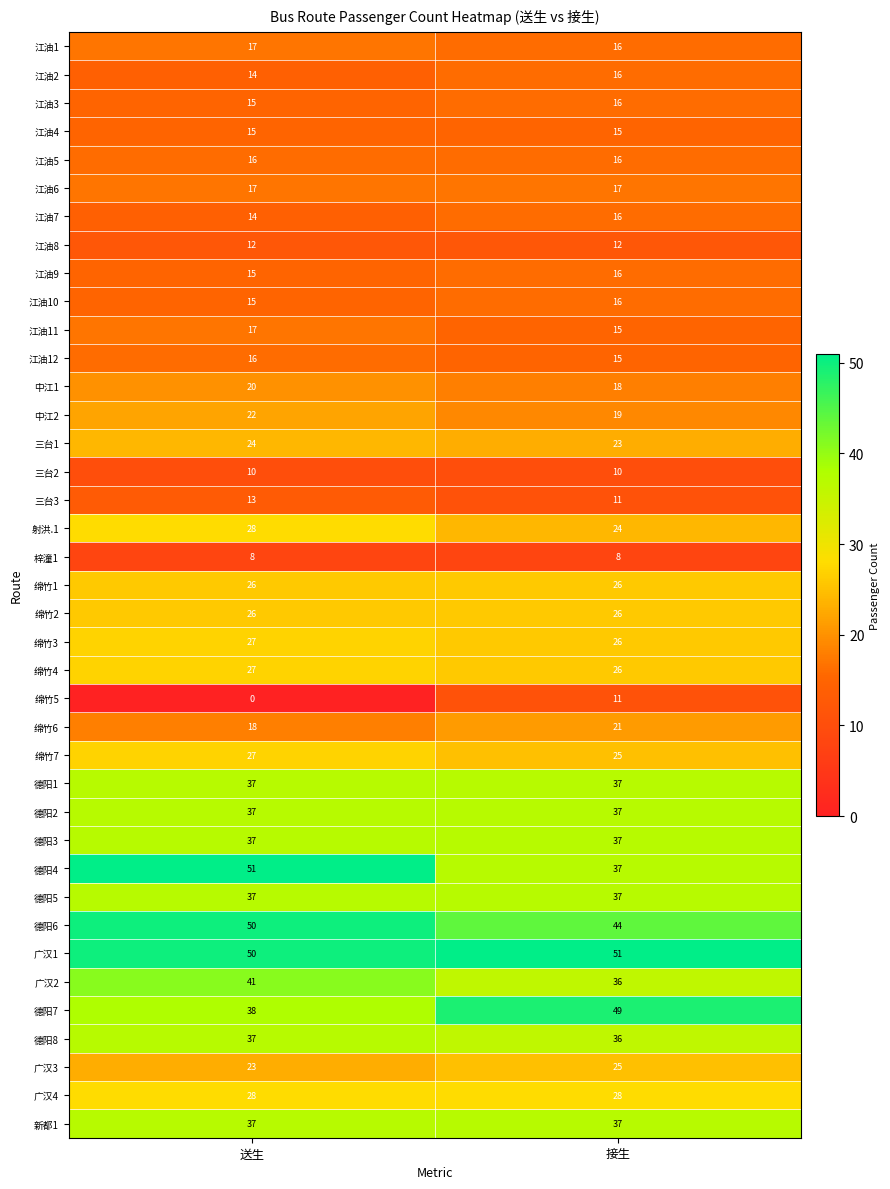

What is the greatest value displayed?

51